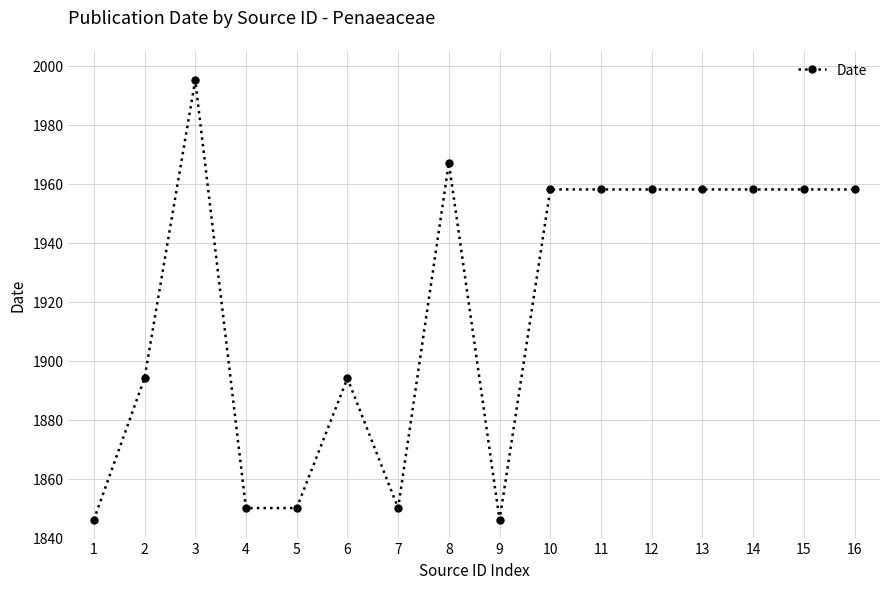

True or false: the data has more than 2 interior local peaks.

True